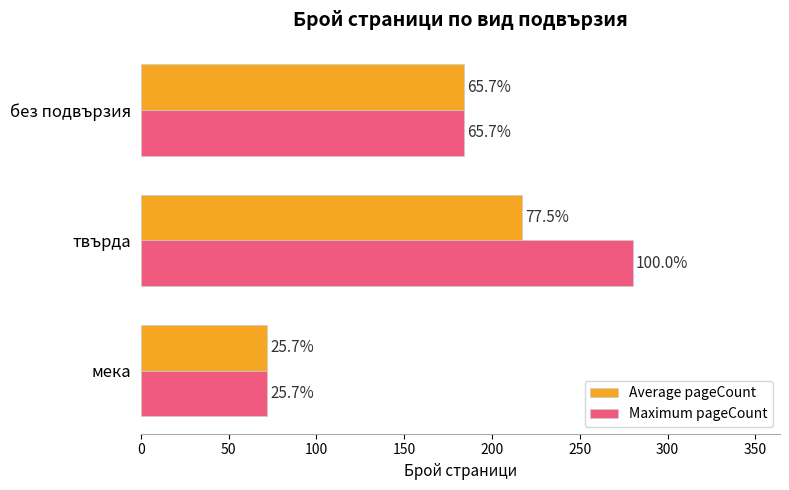

What are all the series names shown in the legend?

Average pageCount, Maximum pageCount